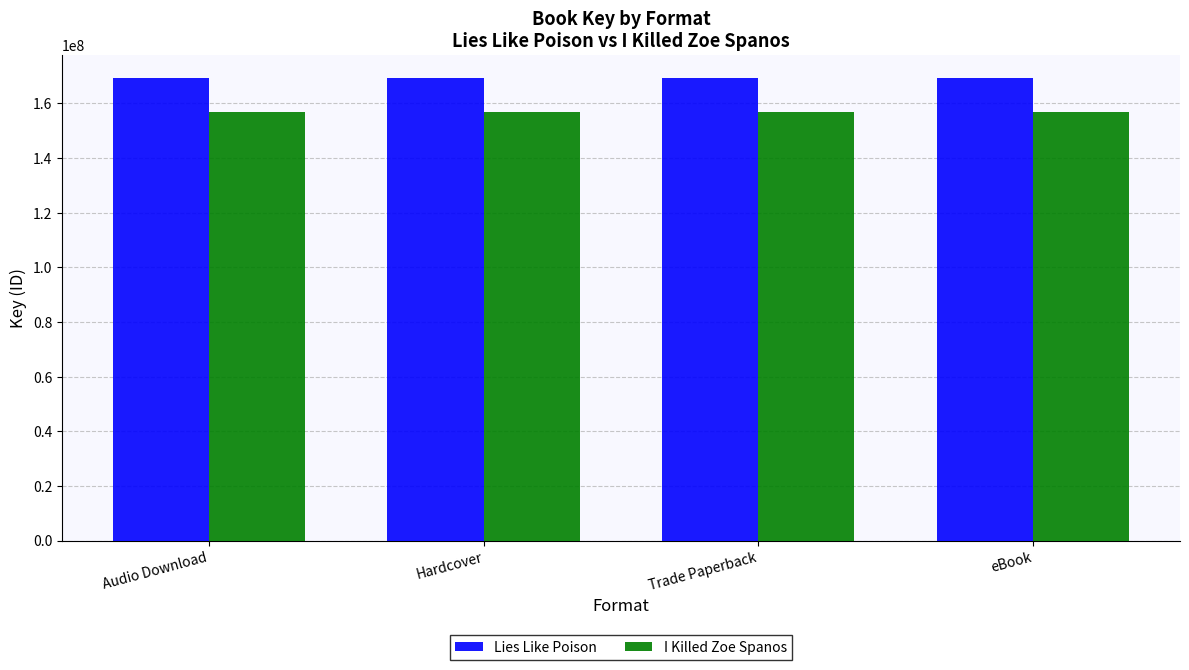

How many bars are there in each group?

2